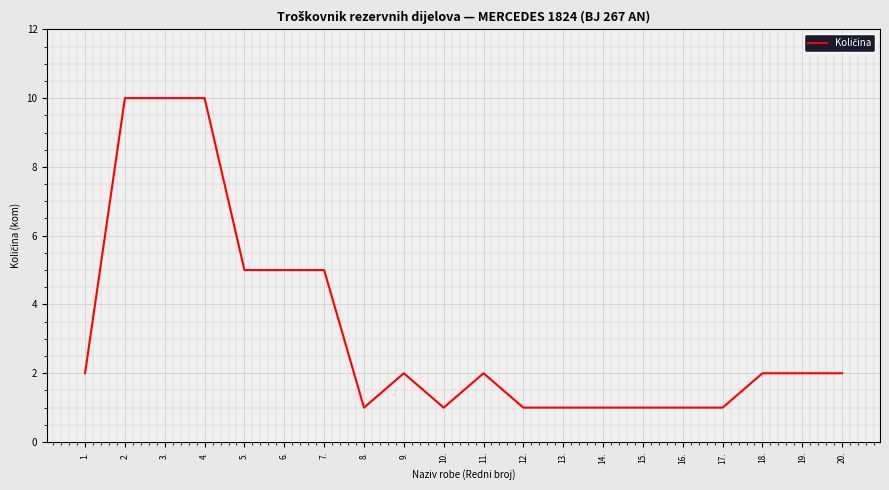

What is the sum of the values at 18. and 12.?

3